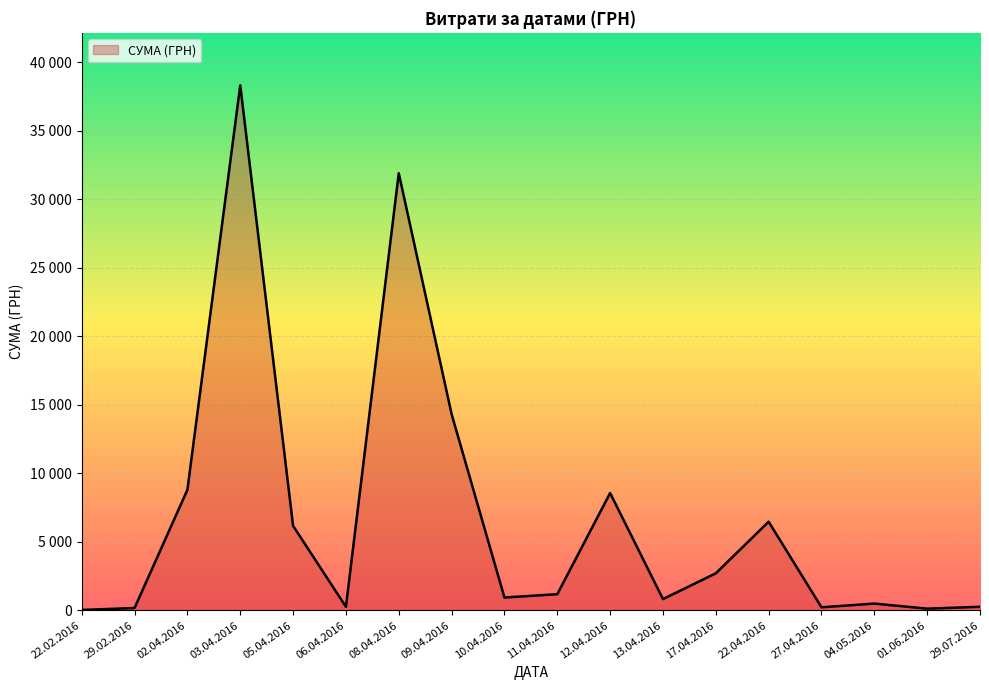

Is it true that the value at 12.04.2016 is 184.3?

False